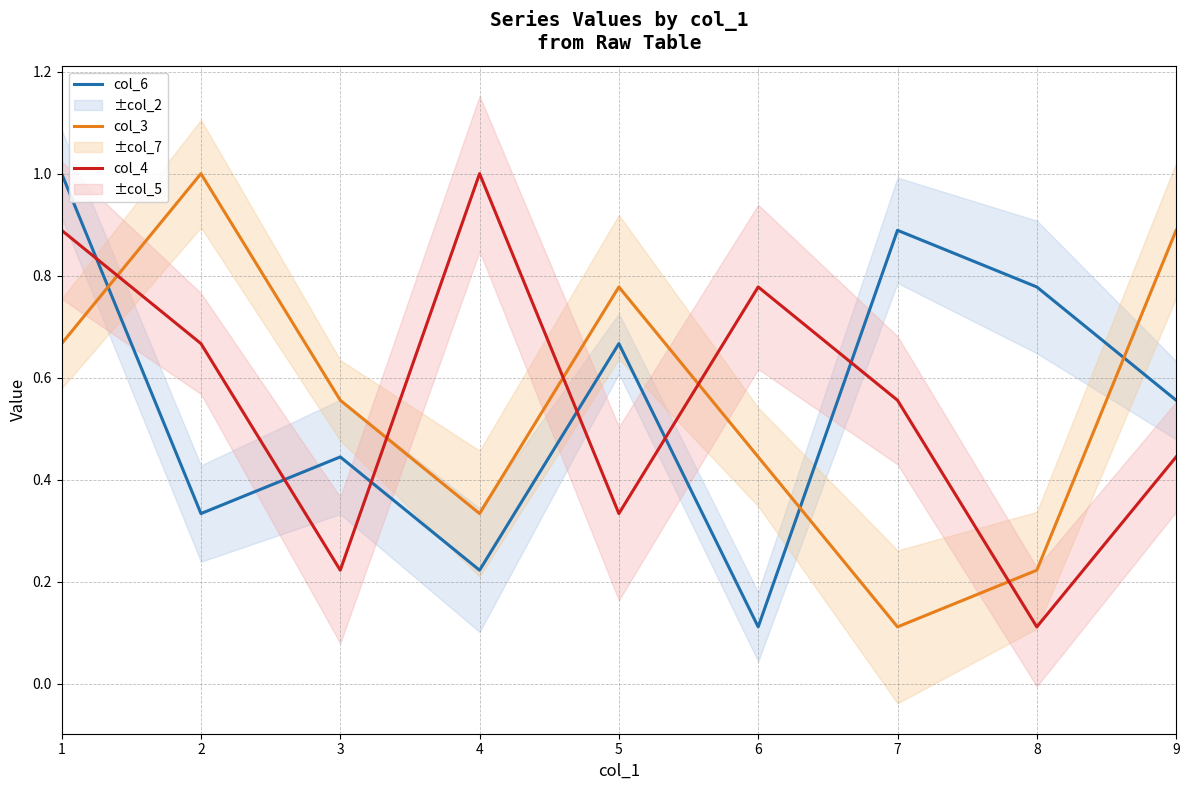

True or false: col_6 has a value of 0.4 at 7.

False